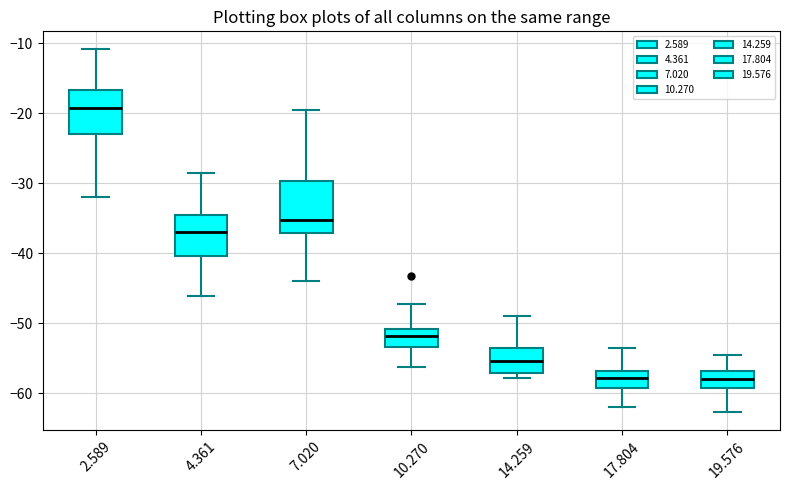

Reading left to right, transcribe this box plot: for each box, give where its median line is, the range the box spans, and where its two whiskers end, as read against the y-axis. The values are not printed on the chart, so give them approximately, as read against the axis.

2.589: median -19, box -23 to -17, whiskers -32 to -11
4.361: median -37, box -40 to -35, whiskers -46 to -28
7.020: median -35, box -37 to -30, whiskers -44 to -19
10.270: median -52, box -53 to -51, whiskers -56 to -47
14.259: median -55, box -57 to -54, whiskers -58 to -49
17.804: median -58, box -59 to -57, whiskers -62 to -54
19.576: median -58, box -59 to -57, whiskers -63 to -55